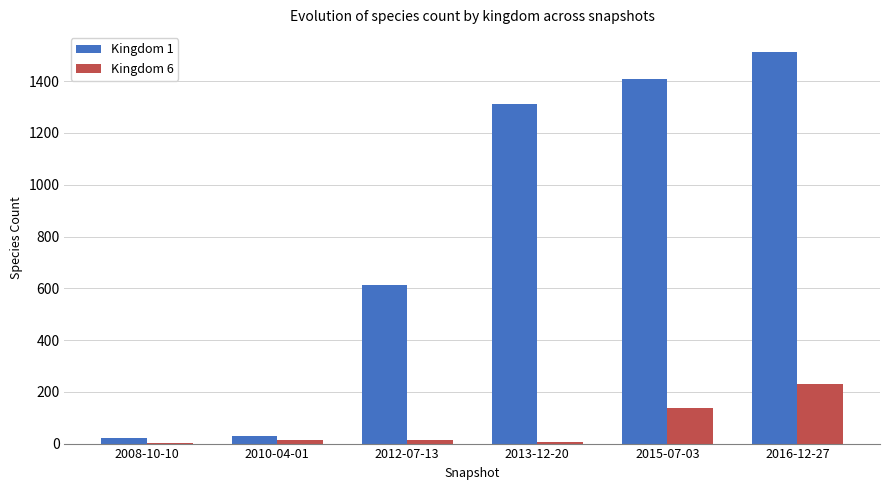

What is the greatest value displayed?

1514